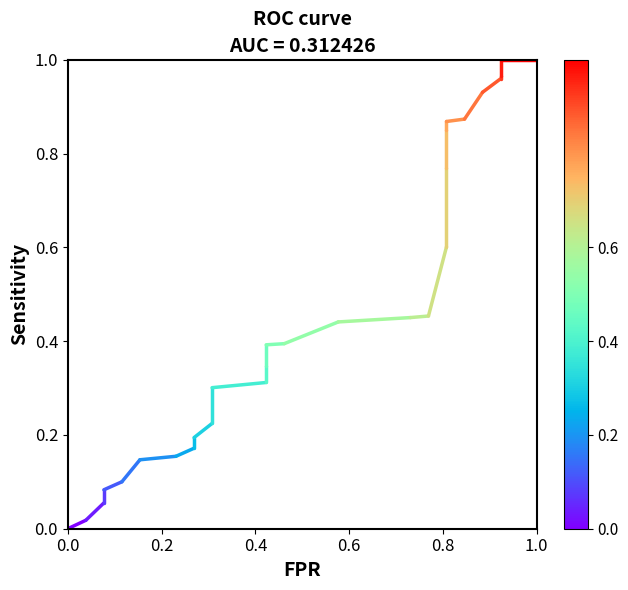

How many distinct data groups are displayed?

1